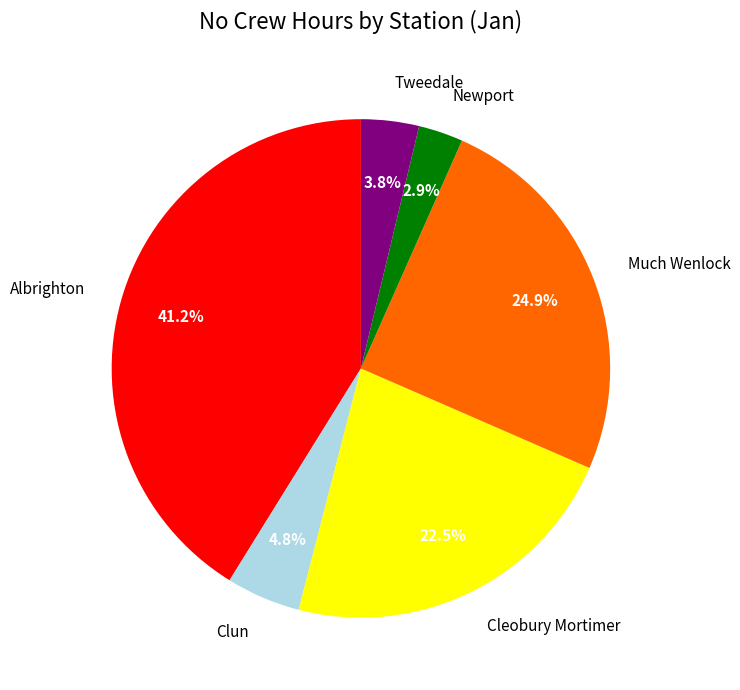

Combined, do Much Wenlock and Cleobury Mortimer account for over 50%?

No